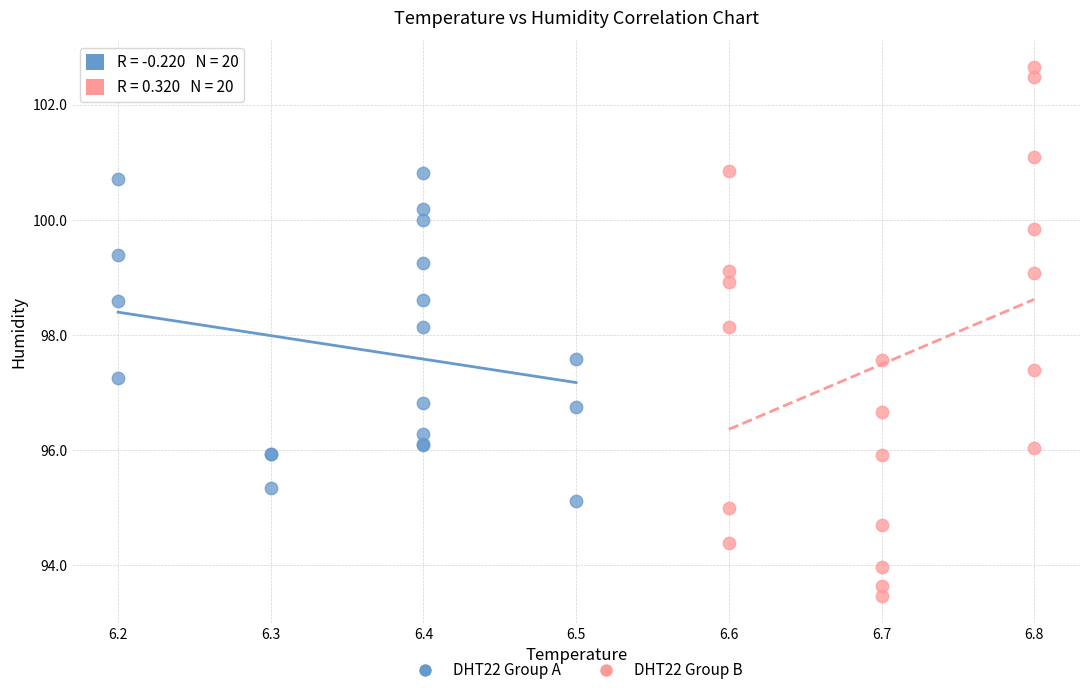

Which series contains the lowest Y value?

DHT22 Group B